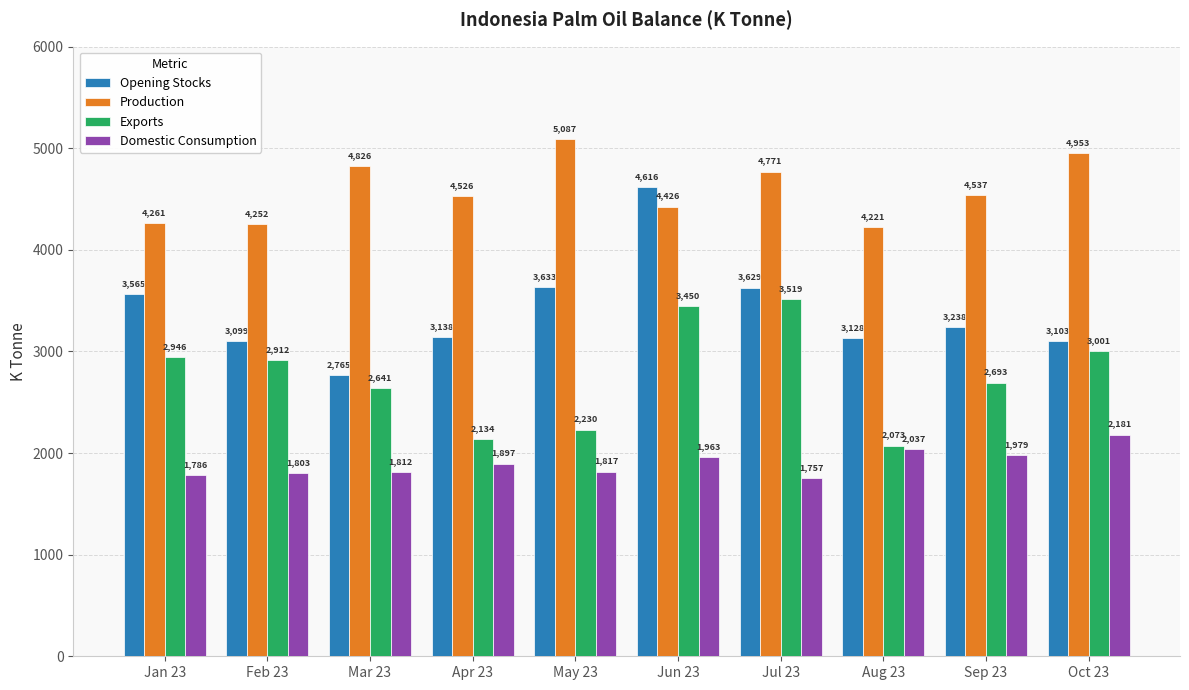

Is the value of Production at Oct 23 greater than the value of Domestic Consumption at Sep 23?

Yes